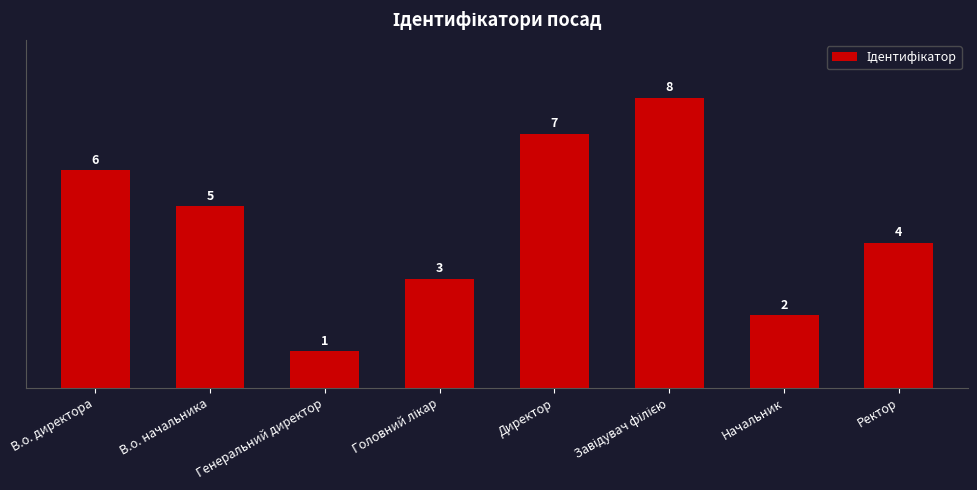

What is the sum of the values at Директор and Начальник?

9